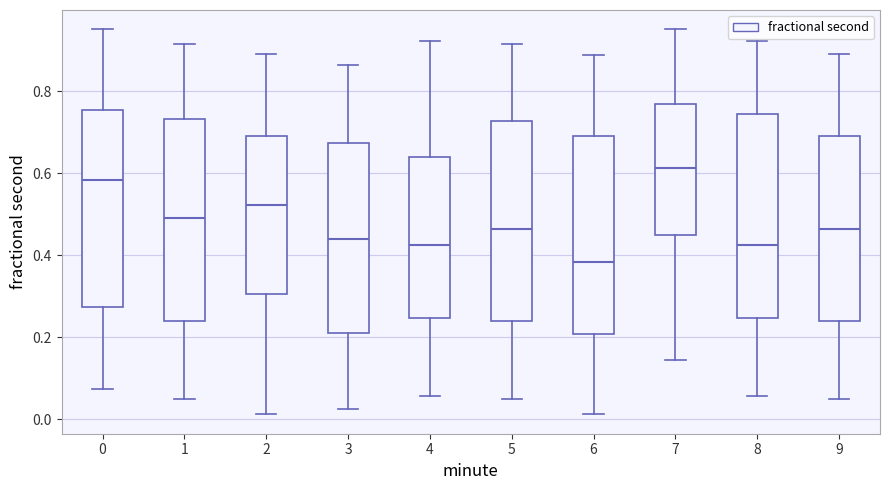

Where does the median line of the box at x = 5 sit on the y-axis? The values are not printed on the chart, so give them approximately, as read against the axis.

0.46